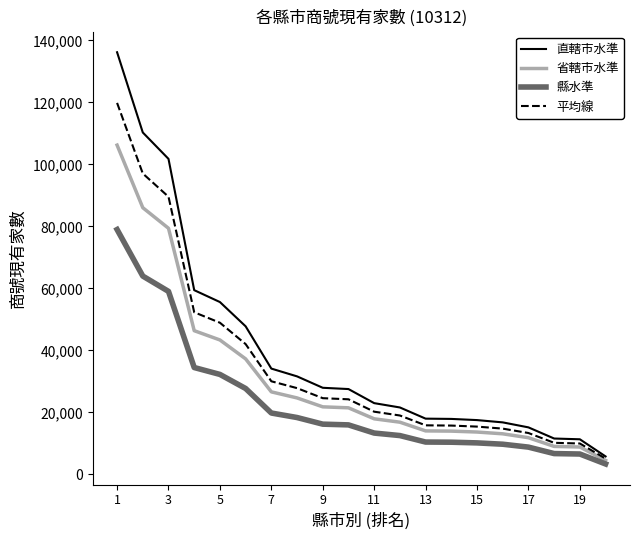

What is the smallest value displayed?

3356.5